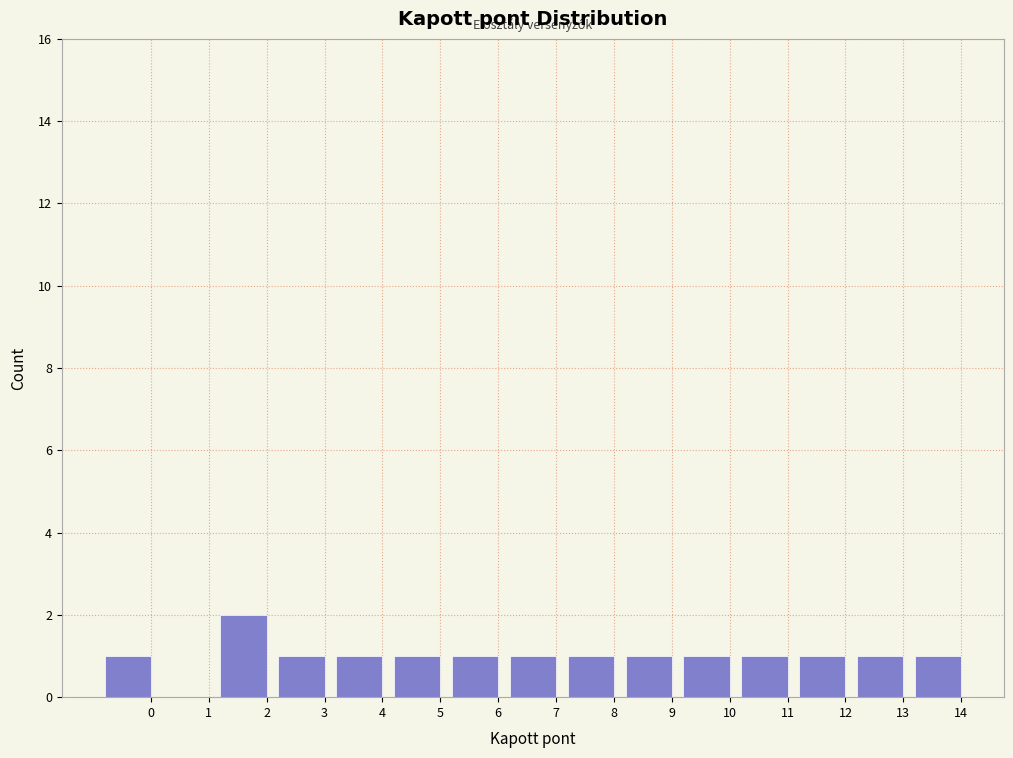

Reading right to left, extract all data points from this chart.

14=1	13=1	12=1	11=1	10=1	9=1	8=1	7=1	6=1	5=1	4=1	3=1	2=2	1=0	0=1